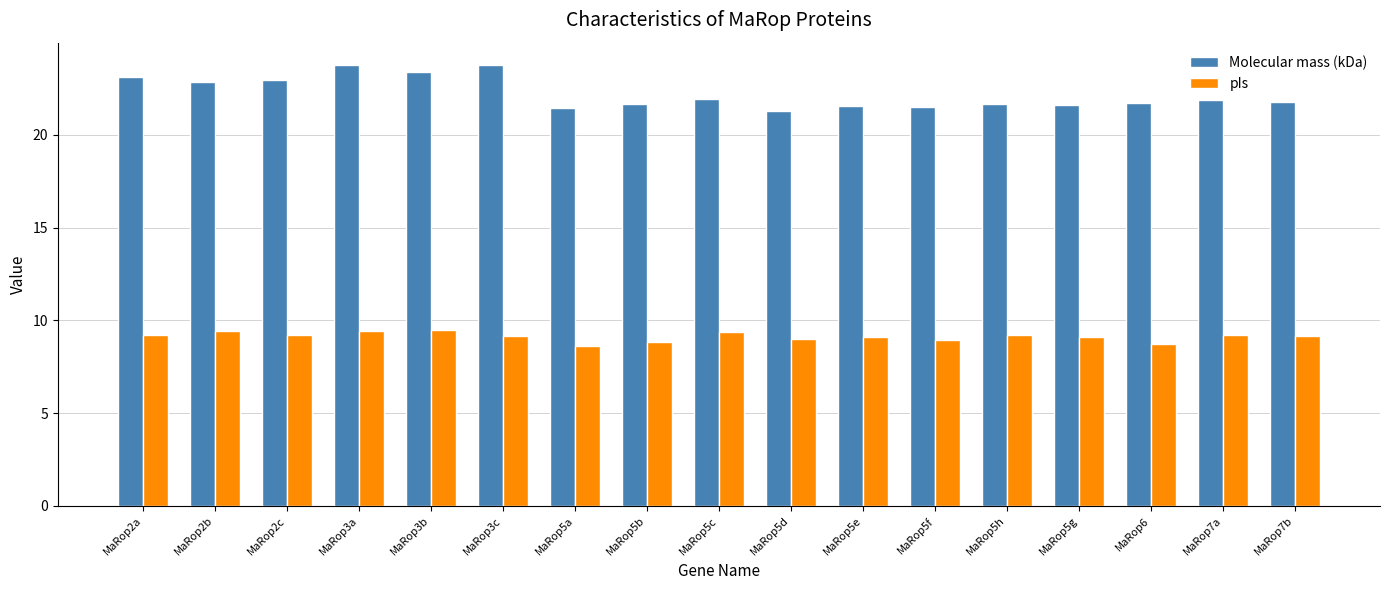

List the series in order of their overall mean, lowest first.

pIs, Molecular mass (kDa)